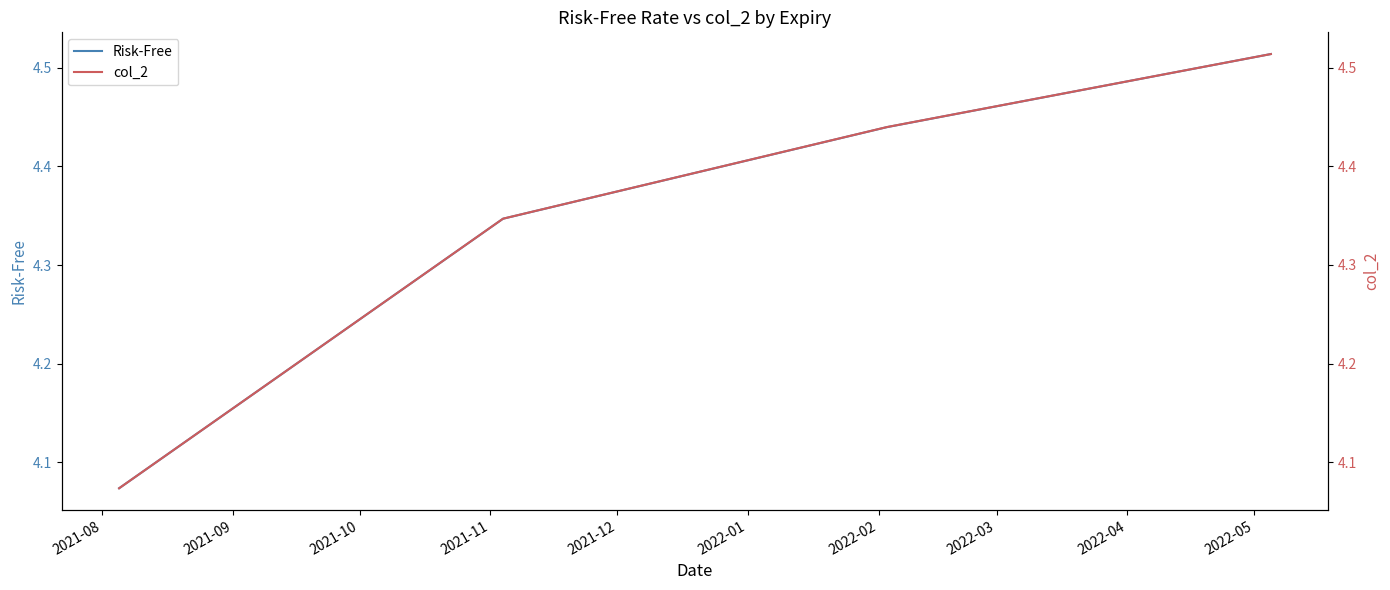

What is the value of the col_2 point at the 1st from the left?

4.1